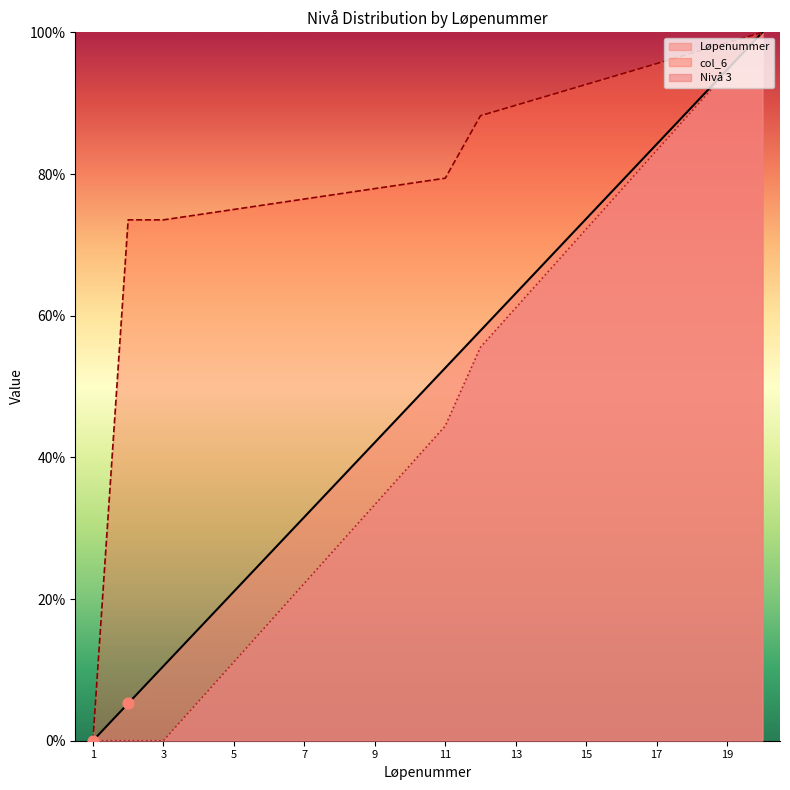

Which series has the widest spread of Y values?

Løpenummer